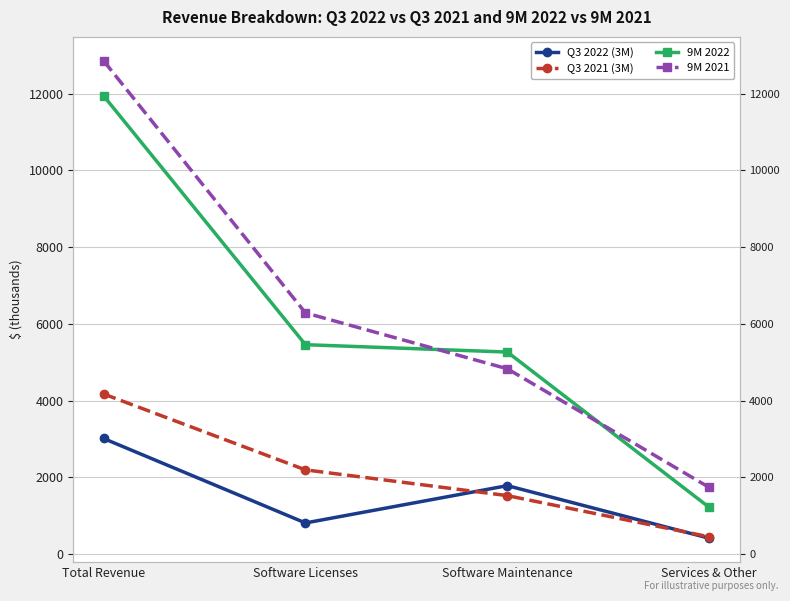

True or false: 9M 2022 and Q3 2021 (3M) intersect in this chart.

False